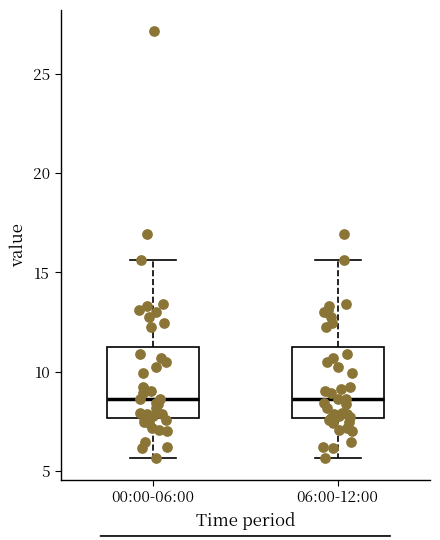

Reading left to right, transcribe this box plot: for each box, give where its median line is, the range the box spans, and where its two whiskers end, as read against the y-axis. The values are not printed on the chart, so give them approximately, as read against the axis.

00:00-06:00: median 8.5, box 7.5 to 11.0, whiskers 5.5 to 15.5
06:00-12:00: median 8.5, box 7.5 to 11.0, whiskers 5.5 to 15.5